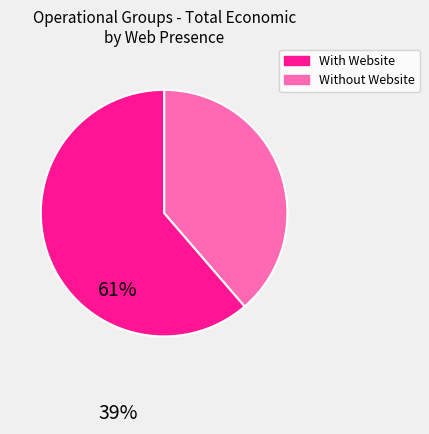

Does any single category account for the majority?

Yes